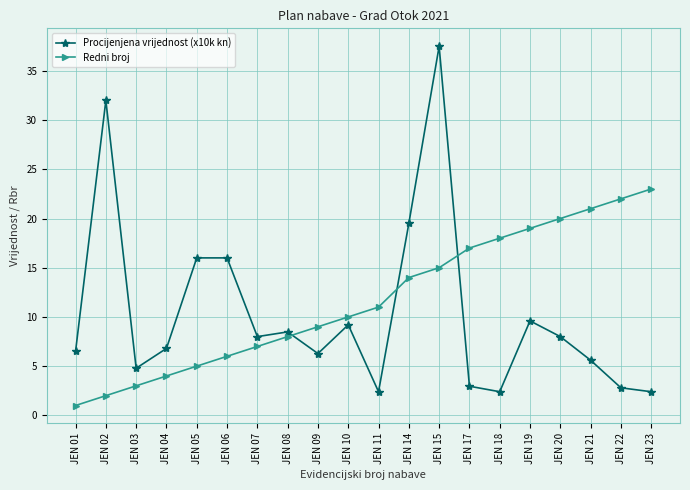

True or false: Redni broj has more than 2 points higher than both neighbors.

False